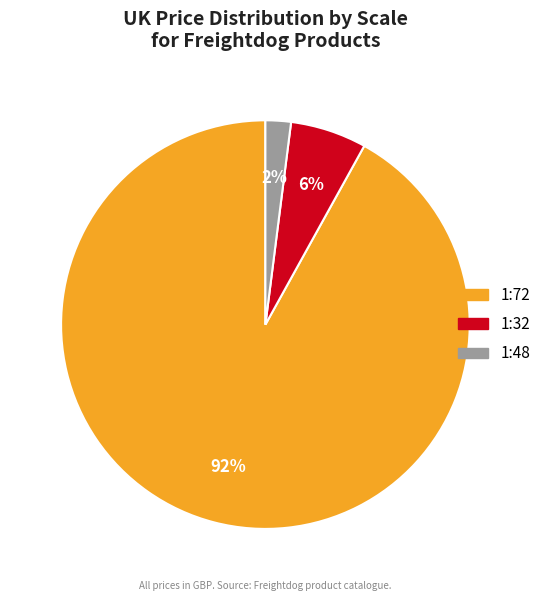

To the nearest percent, what is the difference between the largest and smallest slice percentages?

90%